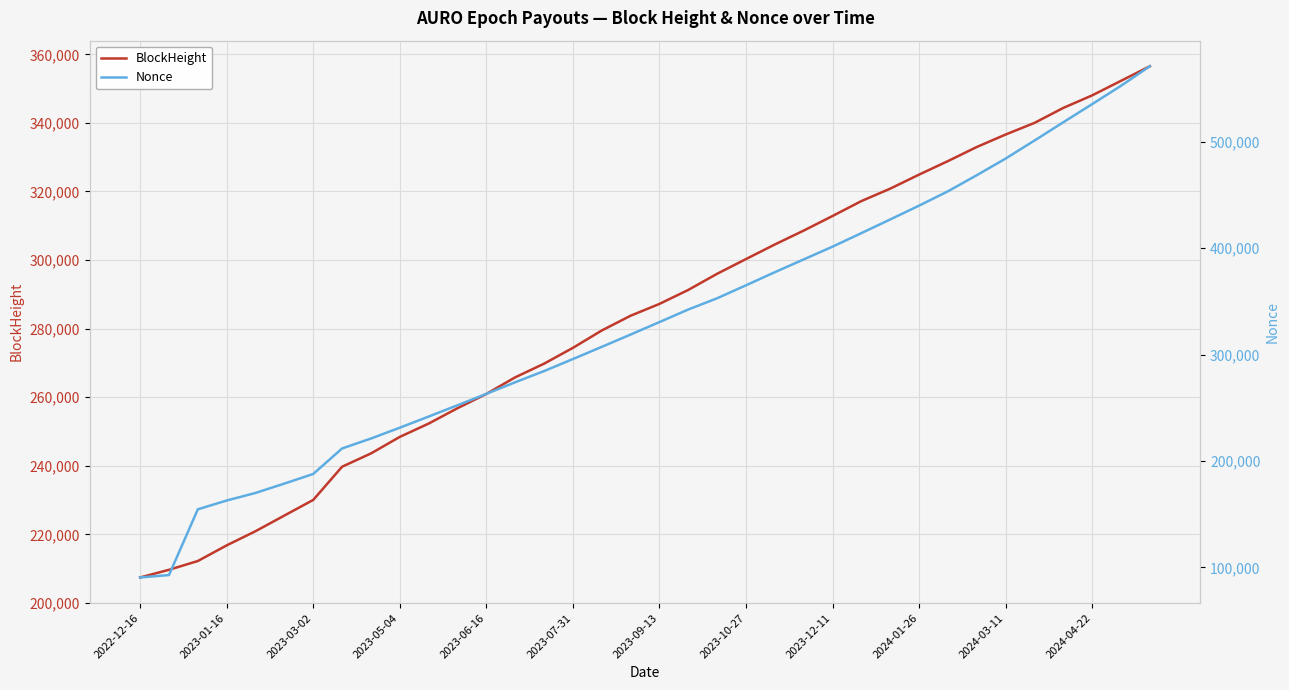

What is the lowest value of the BlockHeight series?

207437